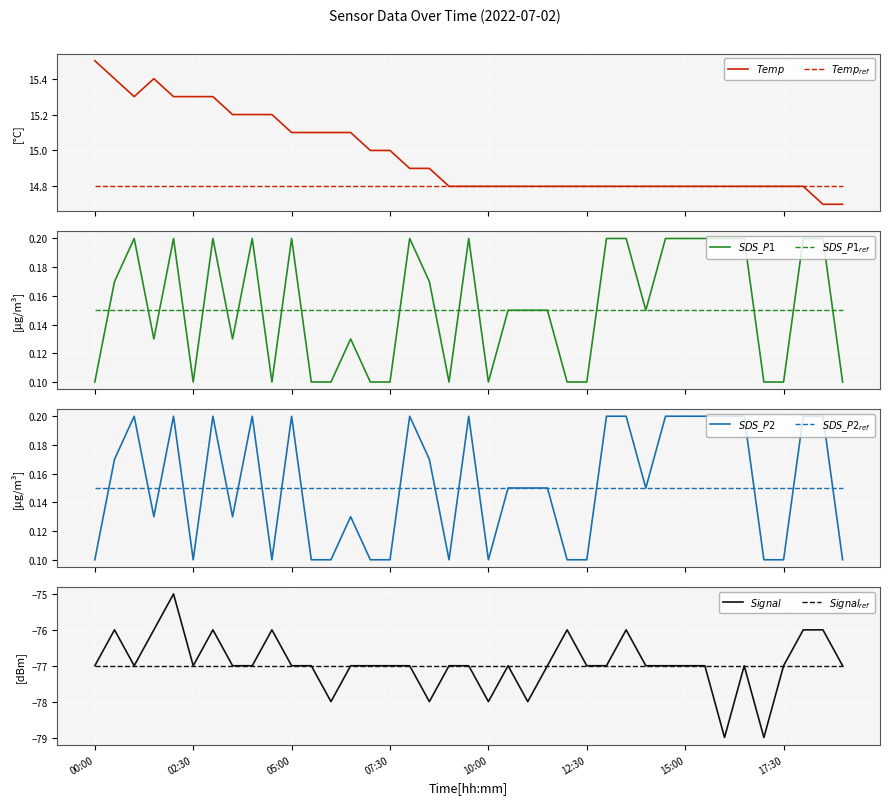

Which category has the lowest value across all series?

16:00